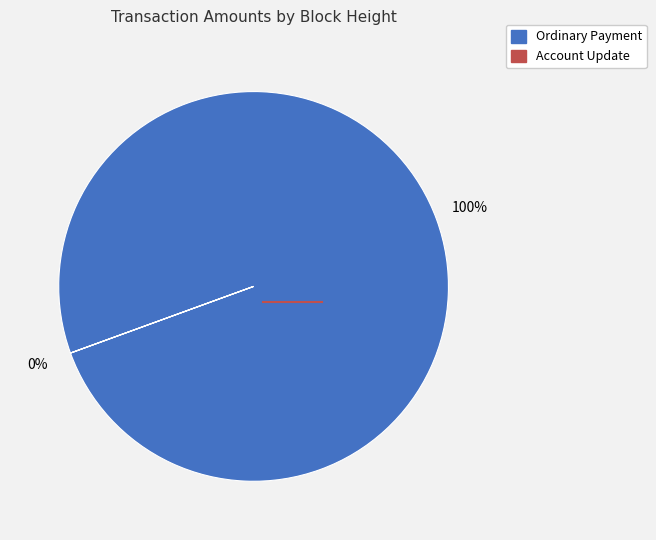

True or false: Height 623120 accounts for 0% of the total.

True